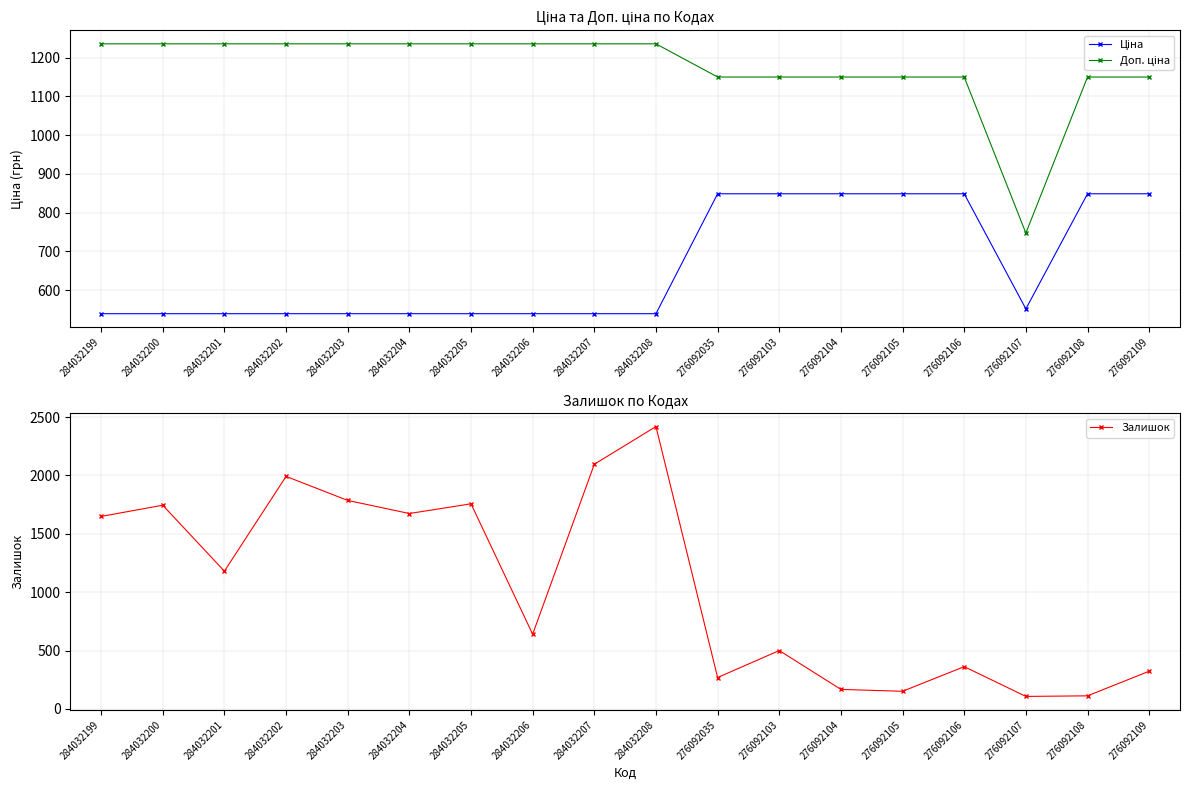

At which category is the sum across all series the highest?

284032208